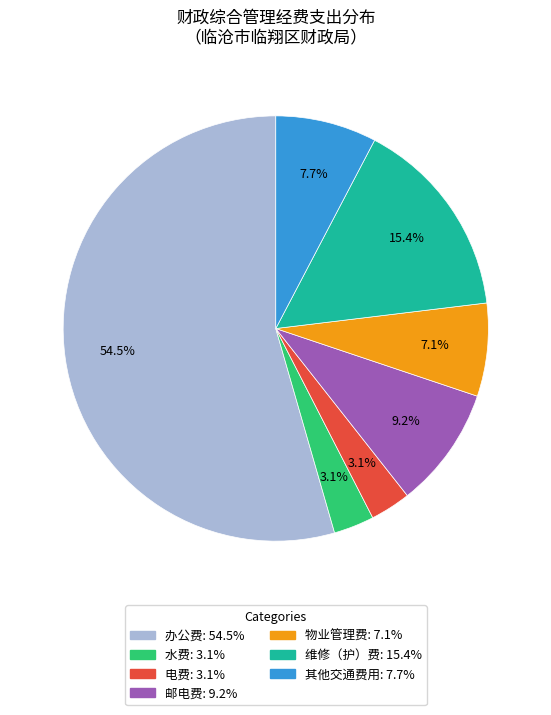

What percentage do 维修（护）费 and 电费 together represent?

18.5%